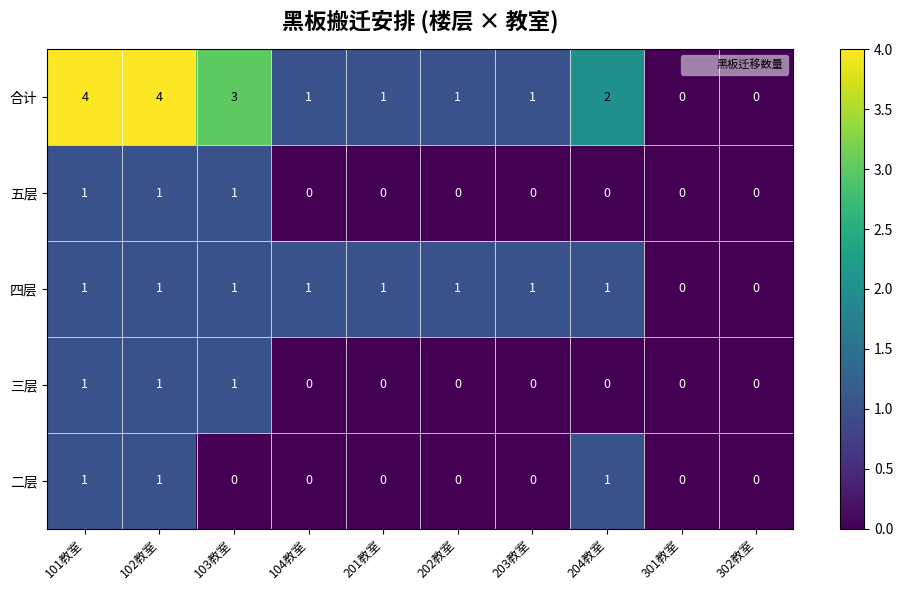

At which label is 合计 closest to 2?

204教室